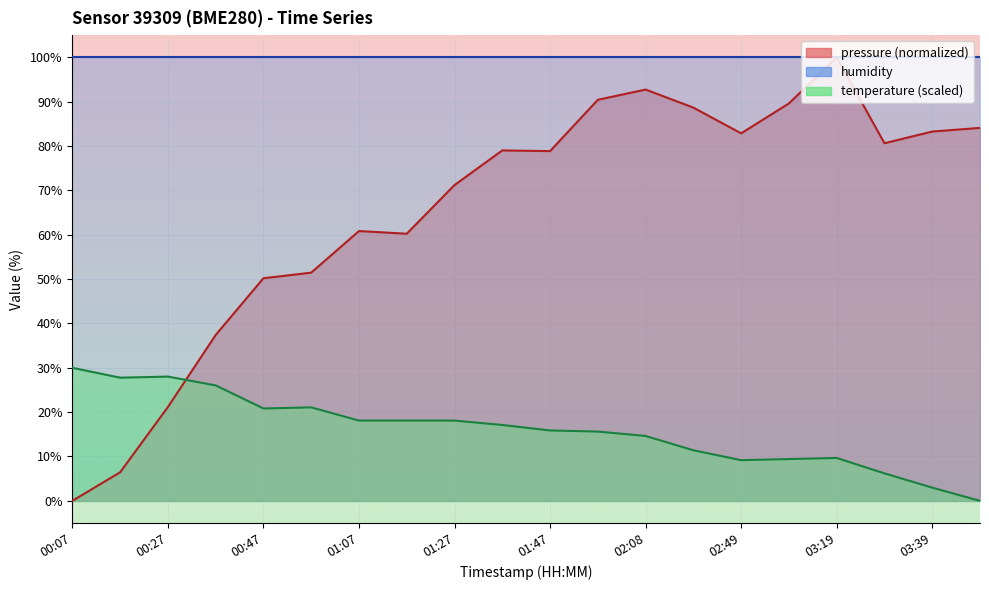

What is the label of the 7th point from the right?

02:18